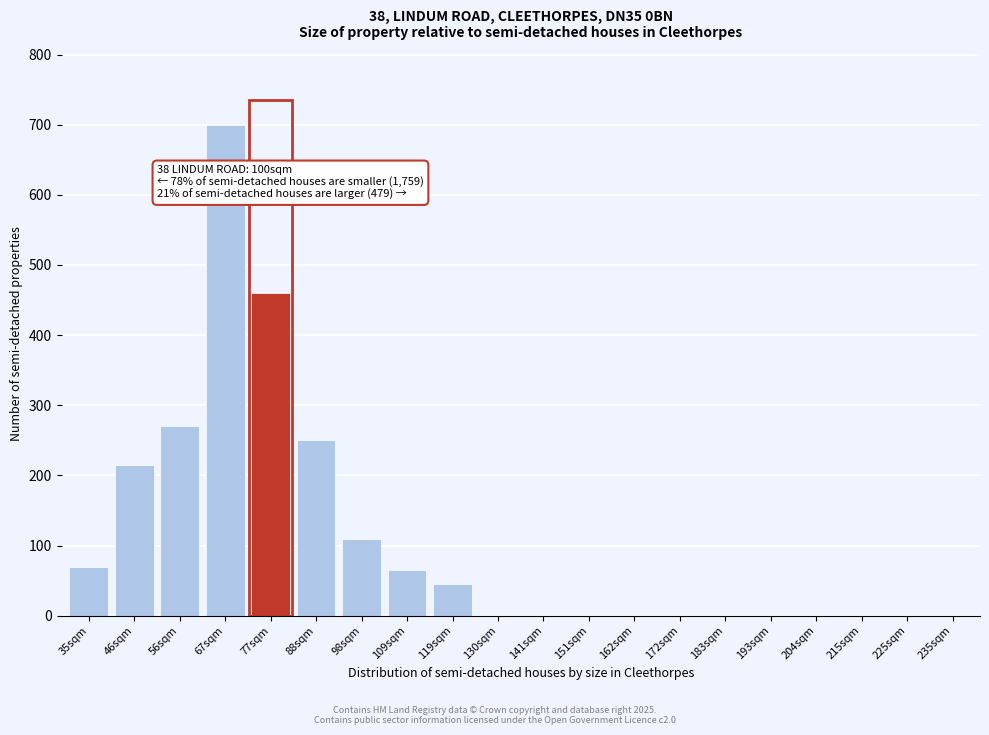

Reading left to right, list all the values displayed in this chart.

35sqm=70	46sqm=215	56sqm=270	67sqm=700	77sqm=460	88sqm=250	98sqm=110	109sqm=65	119sqm=45	130sqm=0	141sqm=0	151sqm=0	162sqm=0	172sqm=0	183sqm=0	193sqm=0	204sqm=0	215sqm=0	225sqm=0	235sqm=0